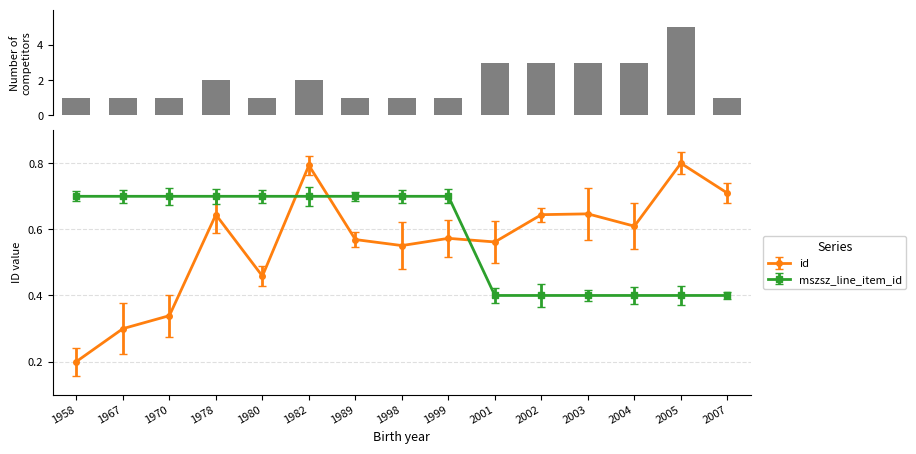

Reading left to right, transcribe all the data shown in this chart.

id: 0.2	0.3	0.3	0.6	0.5	0.8	0.6	0.6	0.6	0.6	0.6	0.6	0.6	0.8	0.7
mszsz_line_item_id: 0.7	0.7	0.7	0.7	0.7	0.7	0.7	0.7	0.7	0.4	0.4	0.4	0.4	0.4	0.4